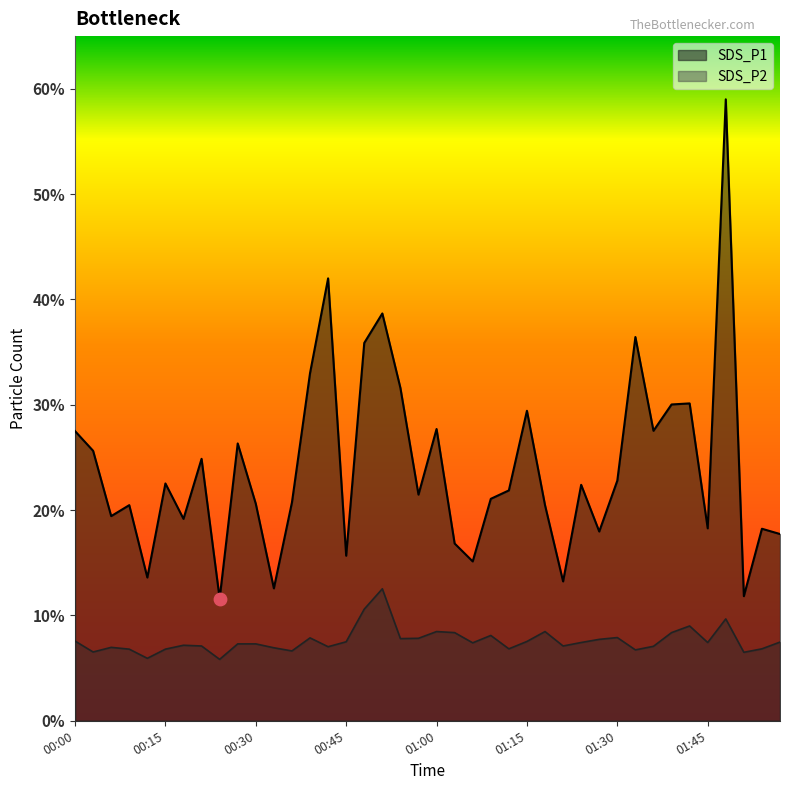

What is the total value across all series at 01:21?

20.3